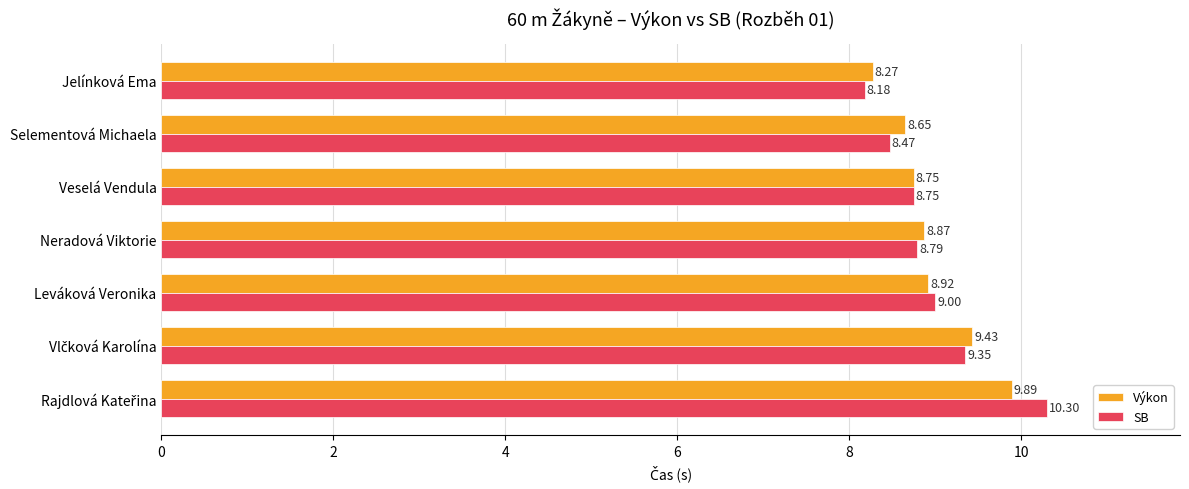

What is the difference between the second highest and minimum values in the Výkon series?

1.2